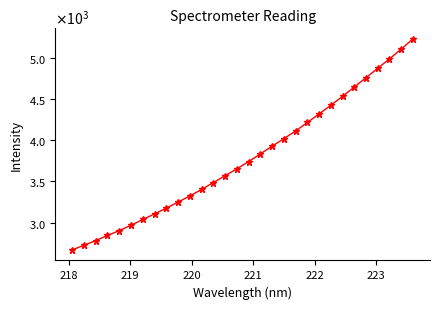

Is this an area chart (filled region under the line)?

No